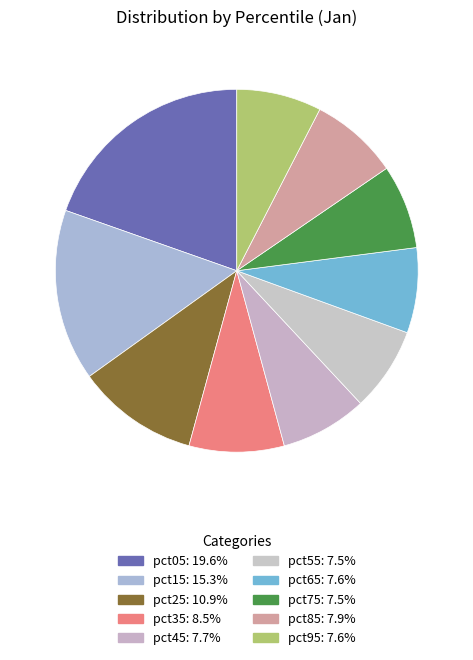

Approximately how many times larger is the value at pct15 compared to pct25?

1.4